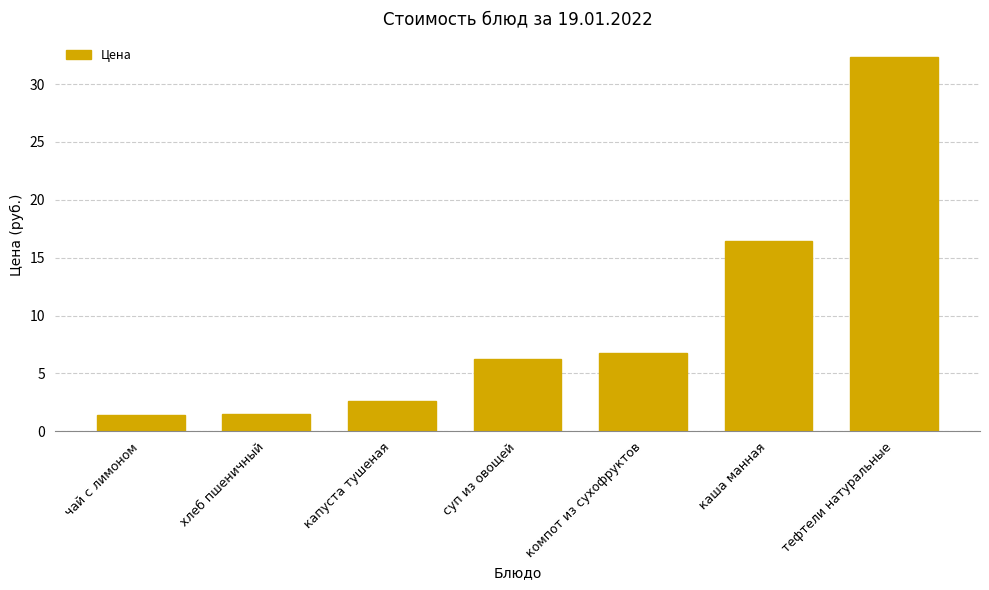

How many data points are less than 6?

3